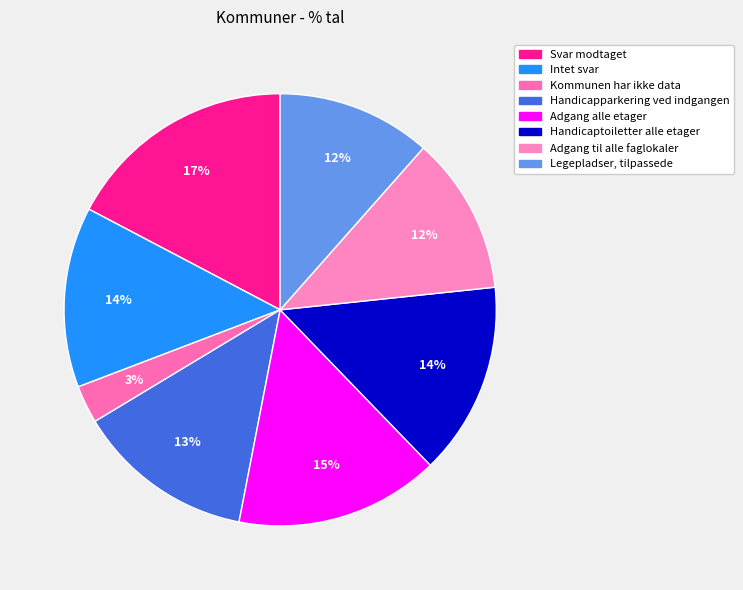

The Handicapparkering ved indgangen slice represents 13% of the pie. True or false?

True